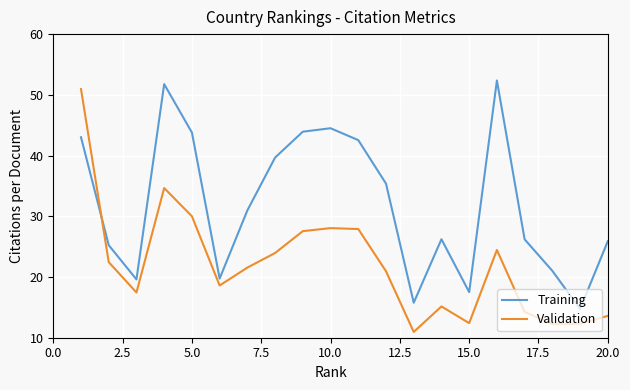

True or false: Validation and Training cross at least once.

True